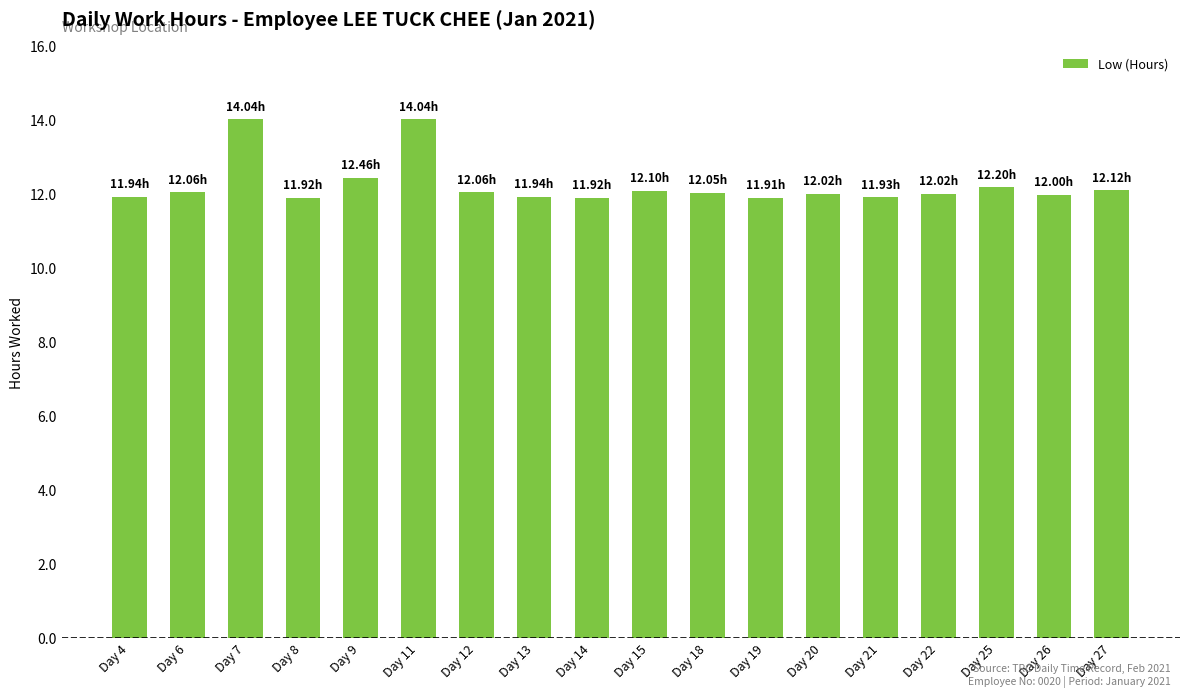

What is the difference between the maximum and minimum values?

2.1